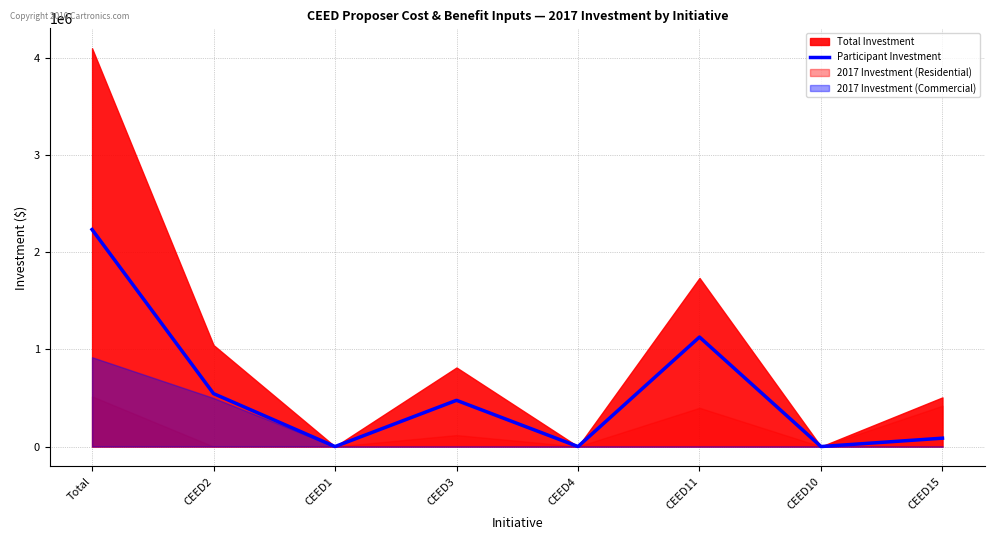

The value at Total is 2235627.1. True or false?

True